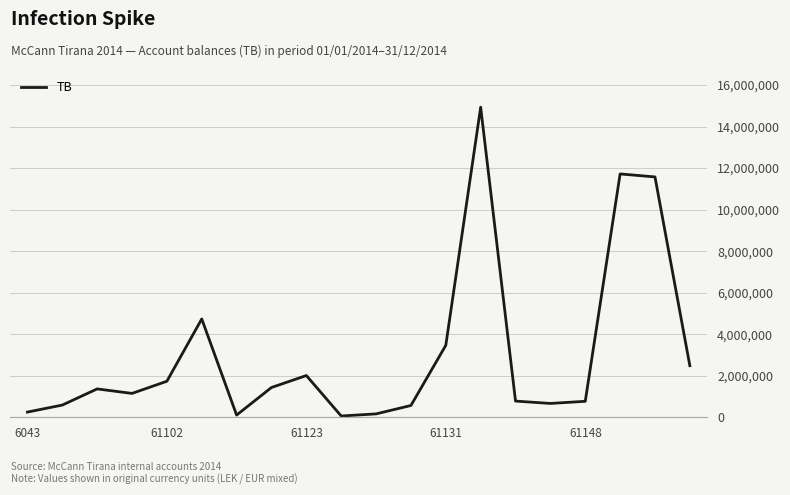

What is the maximum value shown in the chart?

14931158.8